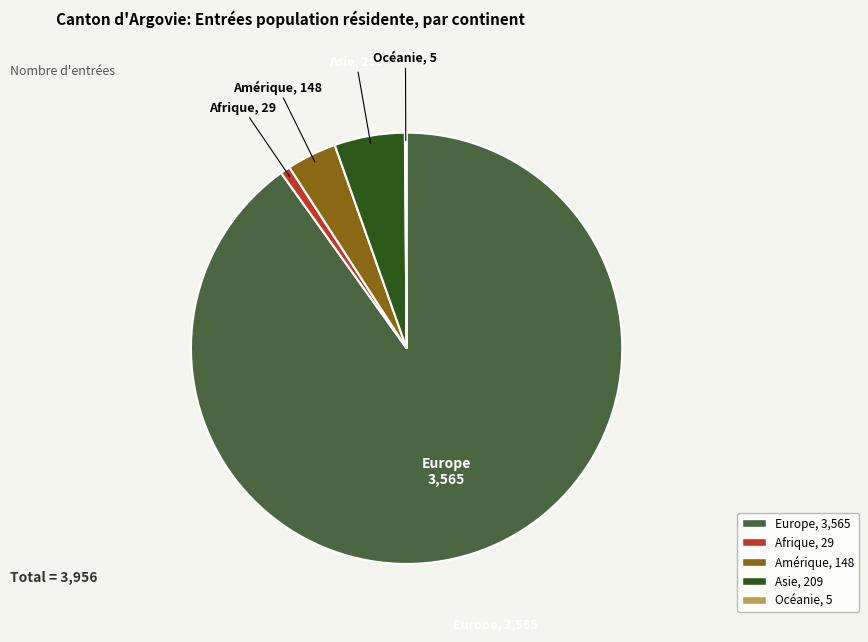

The Amérique slice represents 18% of the pie. True or false?

False